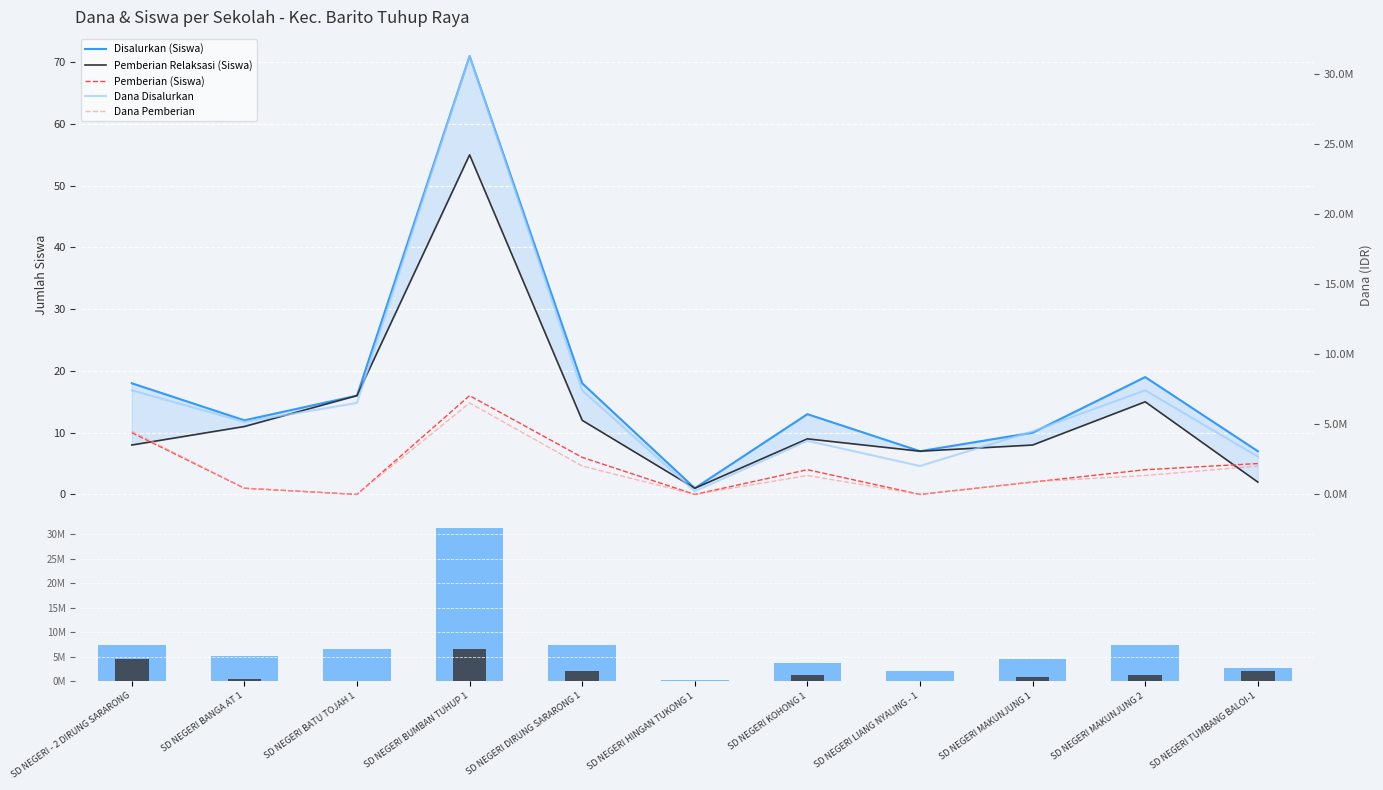

What is the sum of the Disalurkan (Siswa) values at SD NEGERI DIRUNG SARARONG 1 and SD NEGERI MAKUNJUNG 1?

28